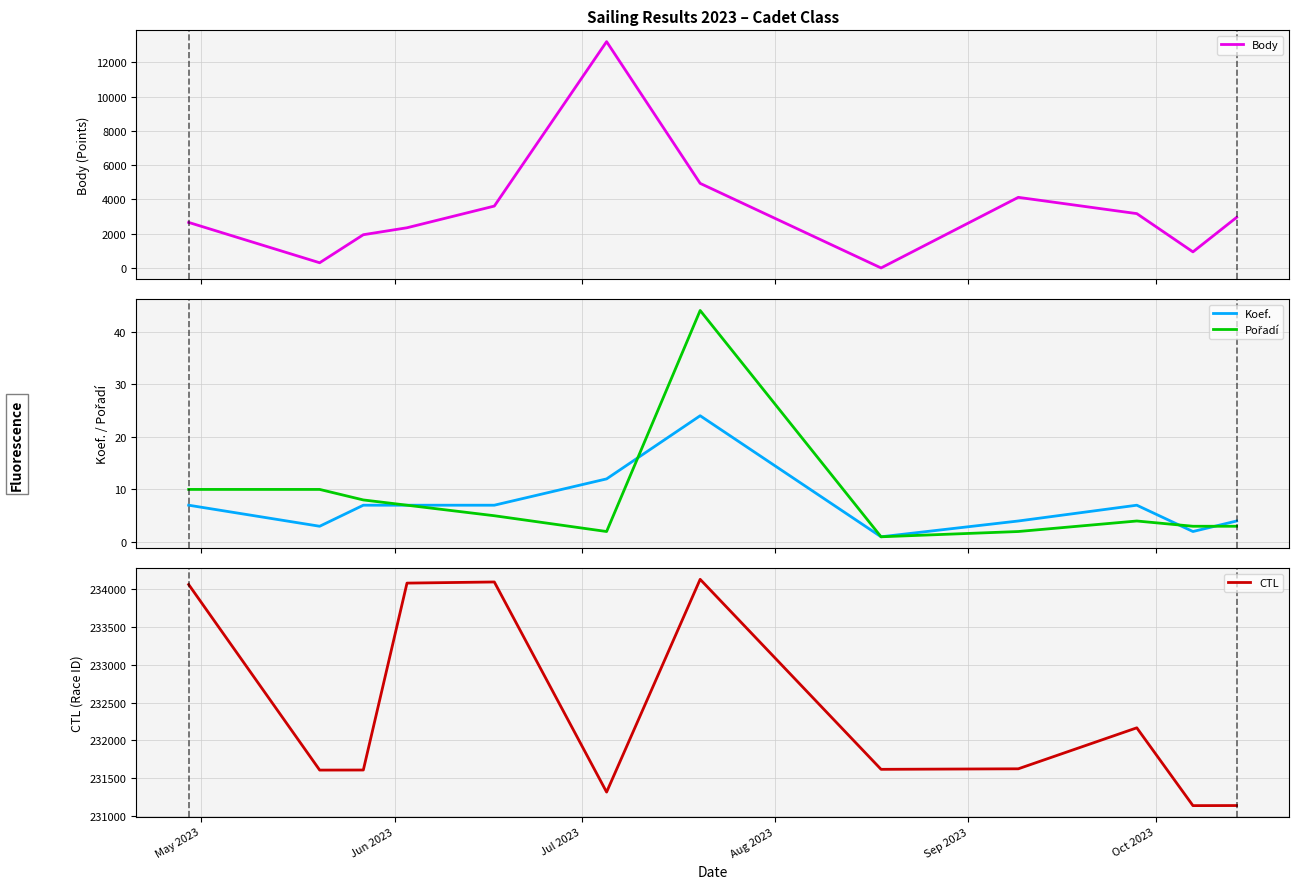

How many data points in Koef. are less than 7?

5